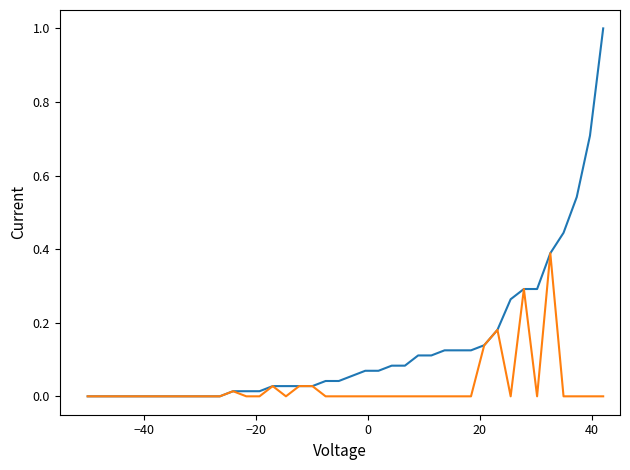

What is the greatest value displayed?

1.0